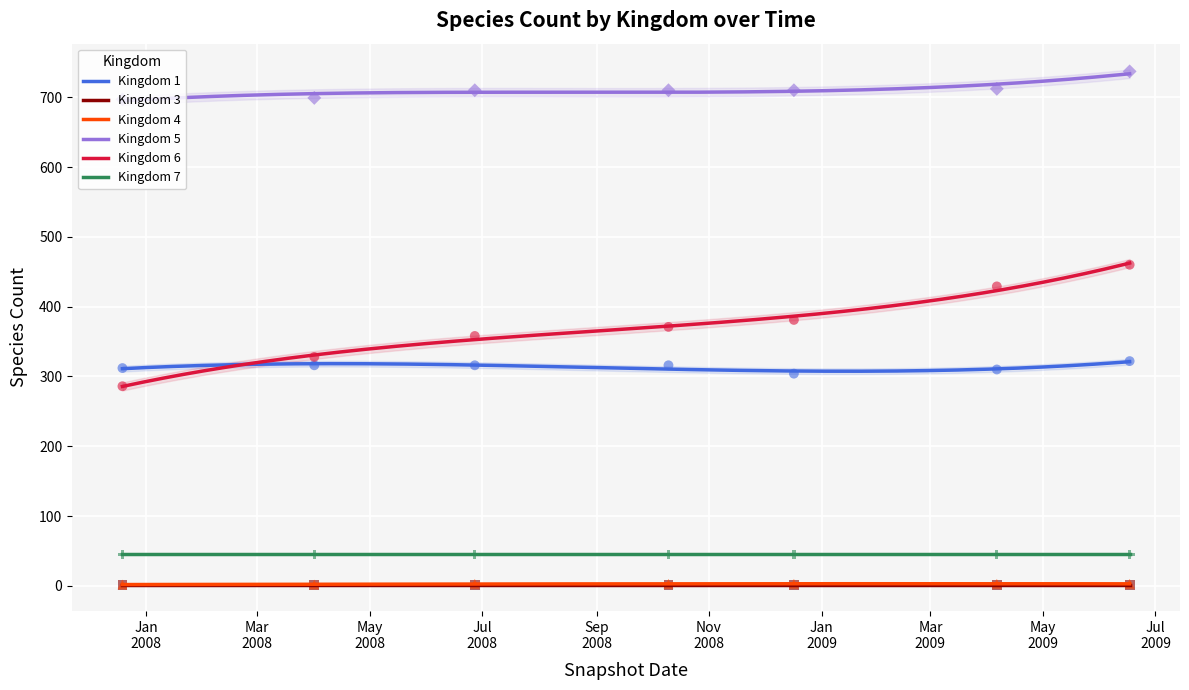

Which series has the largest total across all categories?

5